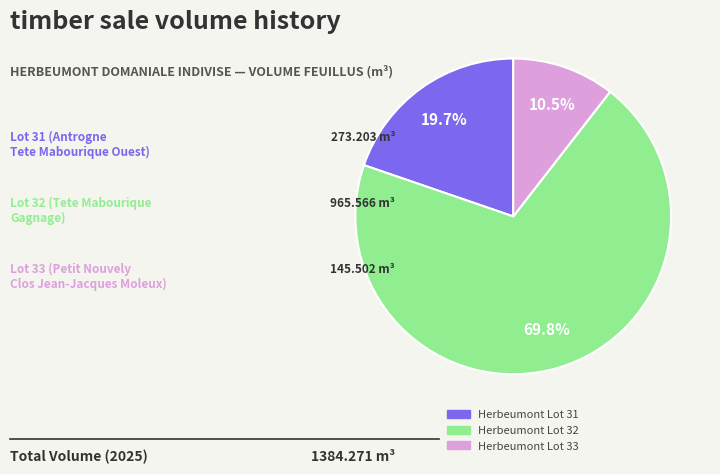

Is it true that Herbeumont Lot 31 is 28% of the pie?

False